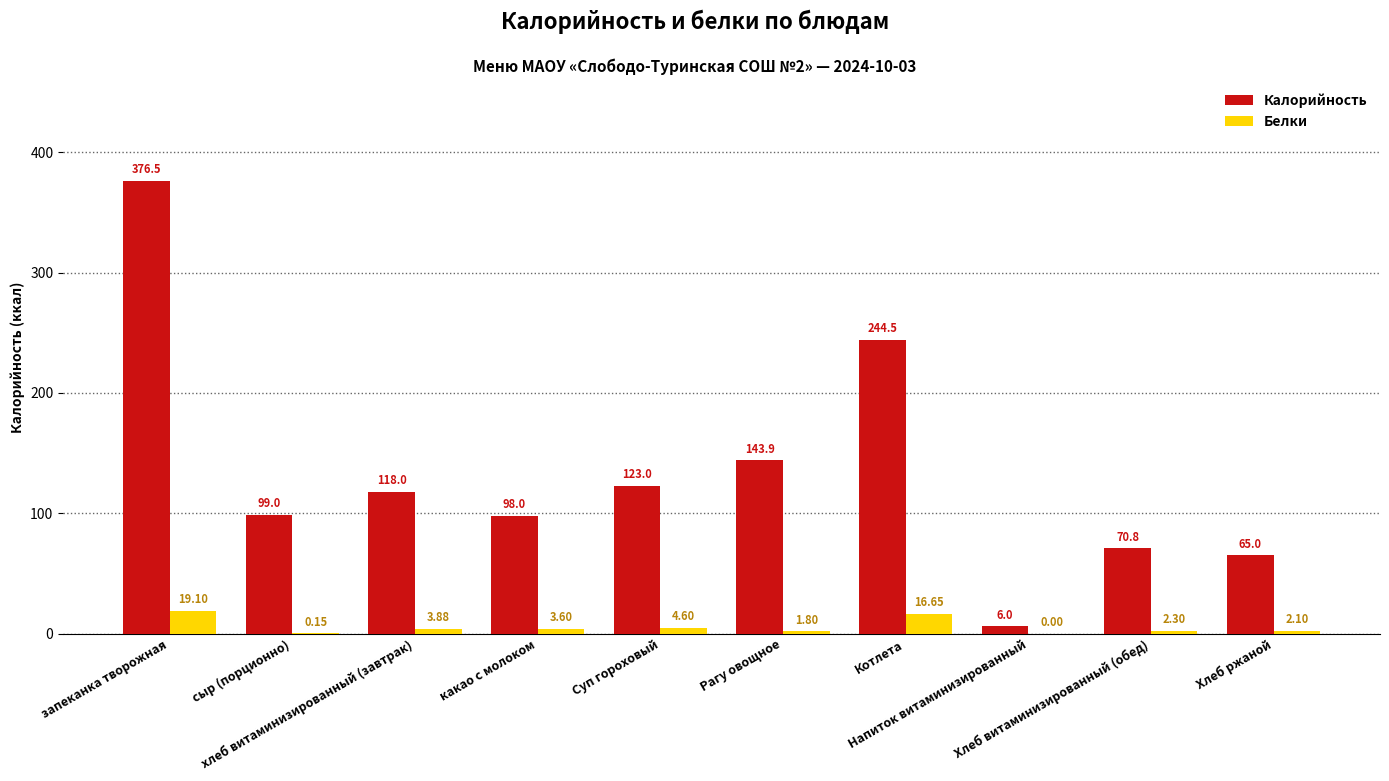

What is the sum of all Калорийность values?

1344.7